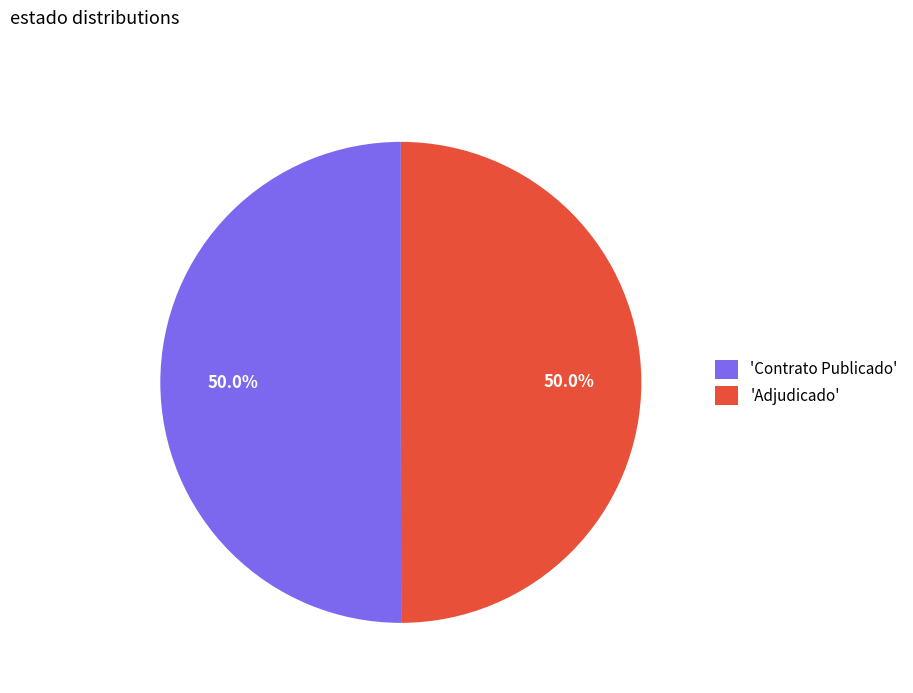

Approximately how many times larger is the value at 'Adjudicado' compared to 'Contrato Publicado'?

1.0